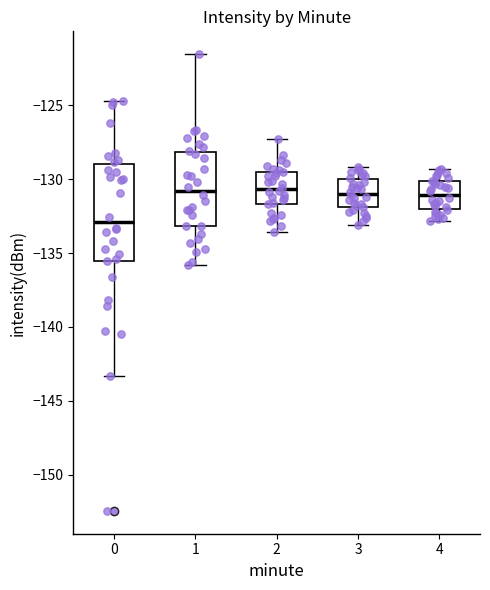

Which box has the lowest median line?

0